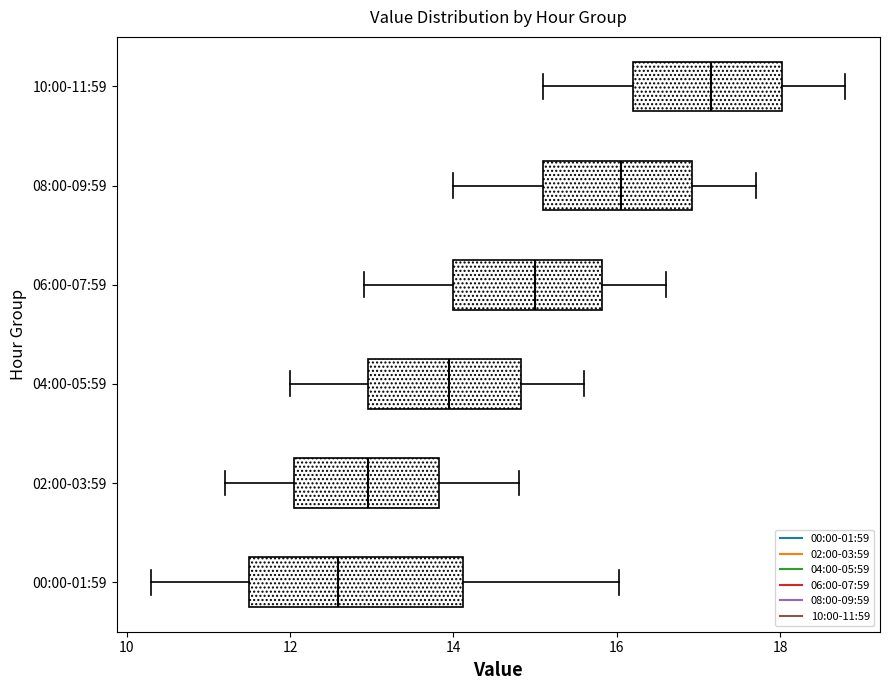

Reading bottom to top, read every box against the x-axis: the position of its median line, the range the box covers, and the ends of its whiskers. The values are not printed on the chart, so give them approximately, as read against the axis.

00:00-01:59: median 12.6, box 11.4 to 14.2, whiskers 10.4 to 16.0
02:00-03:59: median 13.0, box 12.0 to 13.8, whiskers 11.2 to 14.8
04:00-05:59: median 14.0, box 13.0 to 14.8, whiskers 12.0 to 15.6
06:00-07:59: median 15.0, box 14.0 to 15.8, whiskers 13.0 to 16.6
08:00-09:59: median 16.0, box 15.2 to 17.0, whiskers 14.0 to 17.8
10:00-11:59: median 17.2, box 16.2 to 18.0, whiskers 15.2 to 18.8